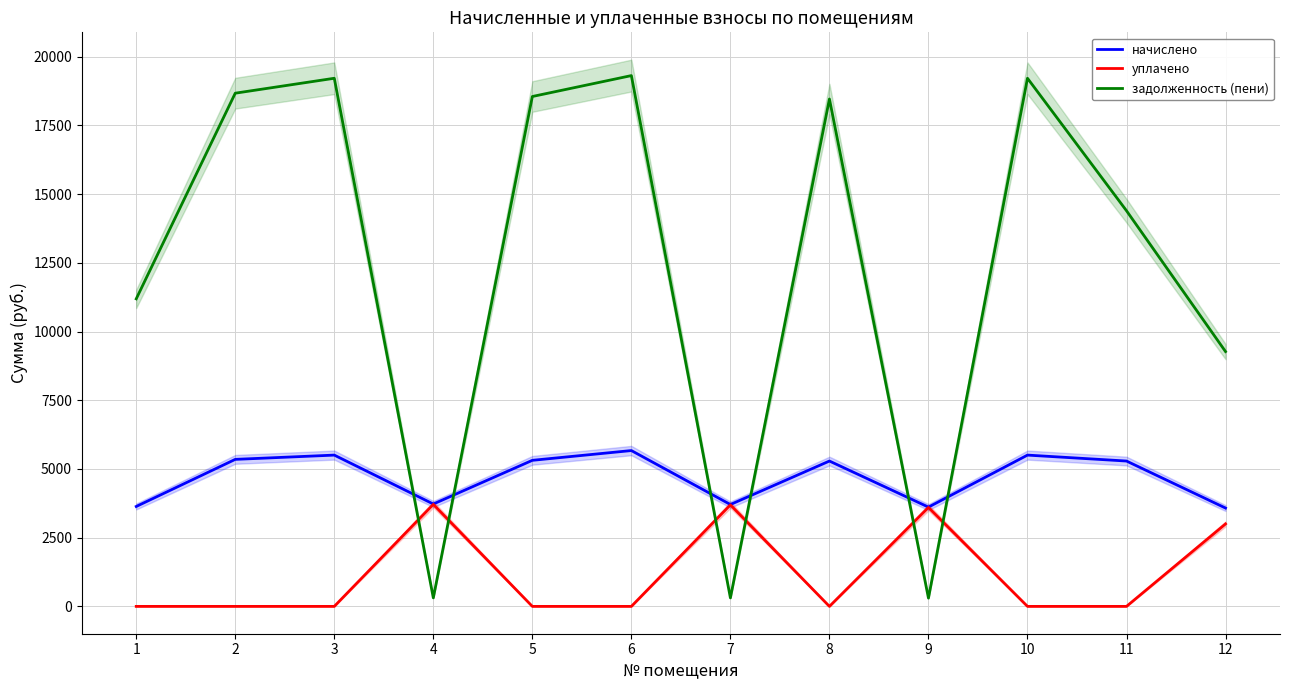

Is this an area chart (filled region under the line)?

No